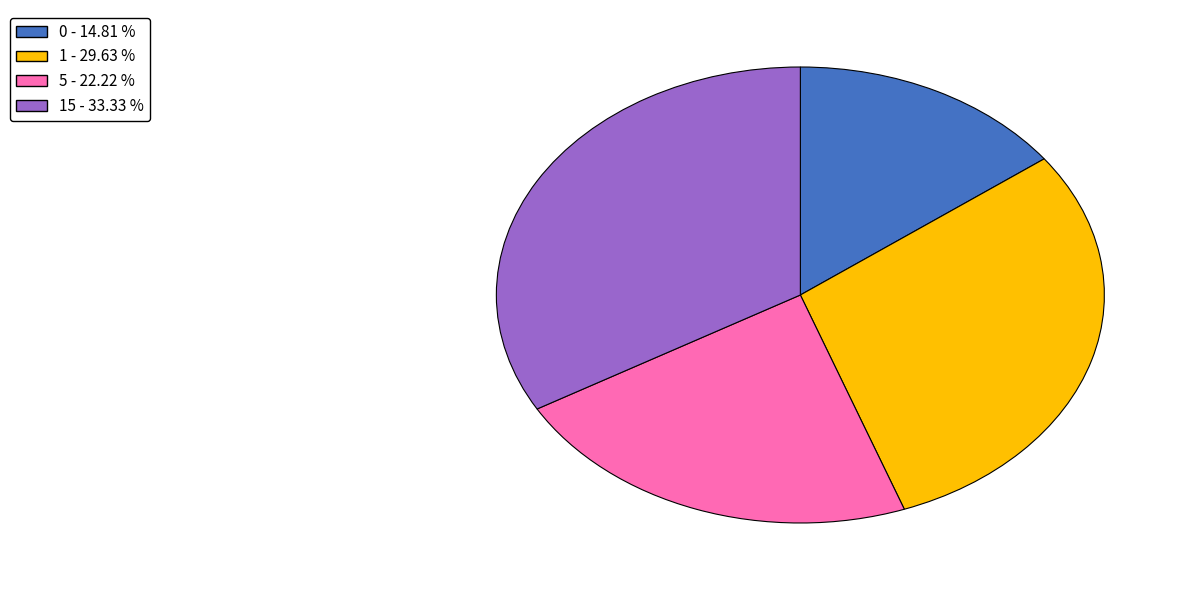

Is there any slice that represents more than half of the pie?

No